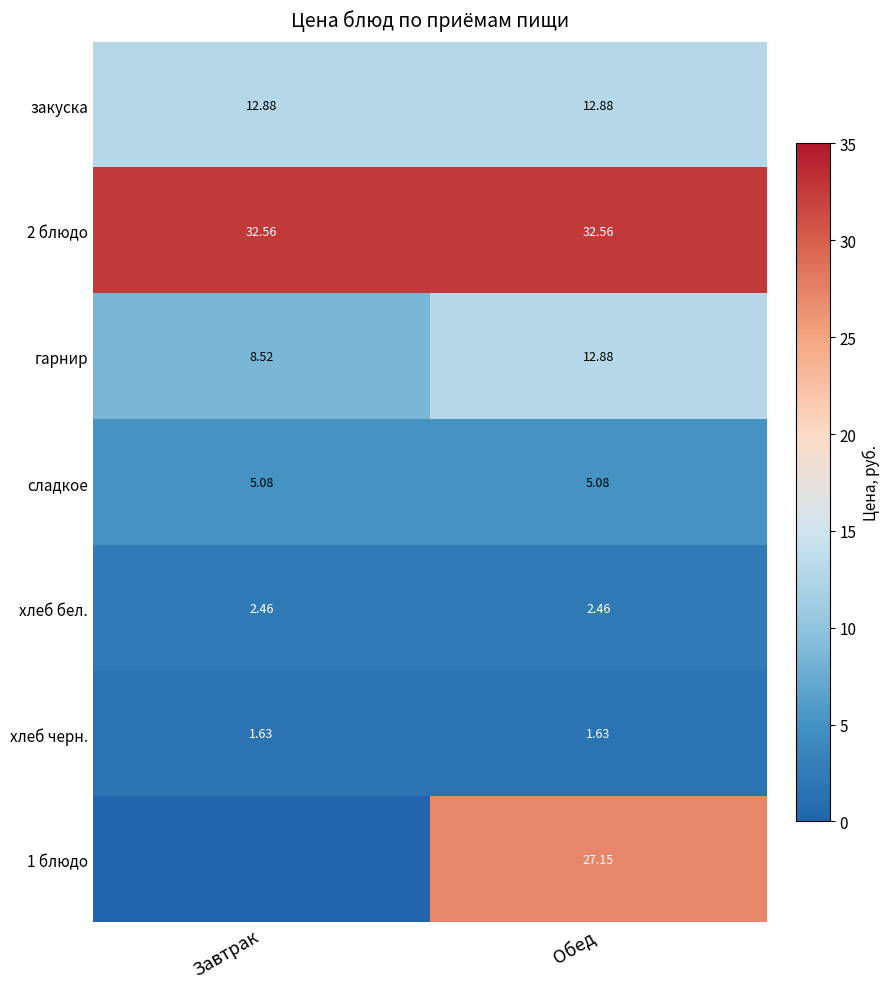

True or false: гарнир has a value of 12.9 at Обед.

True